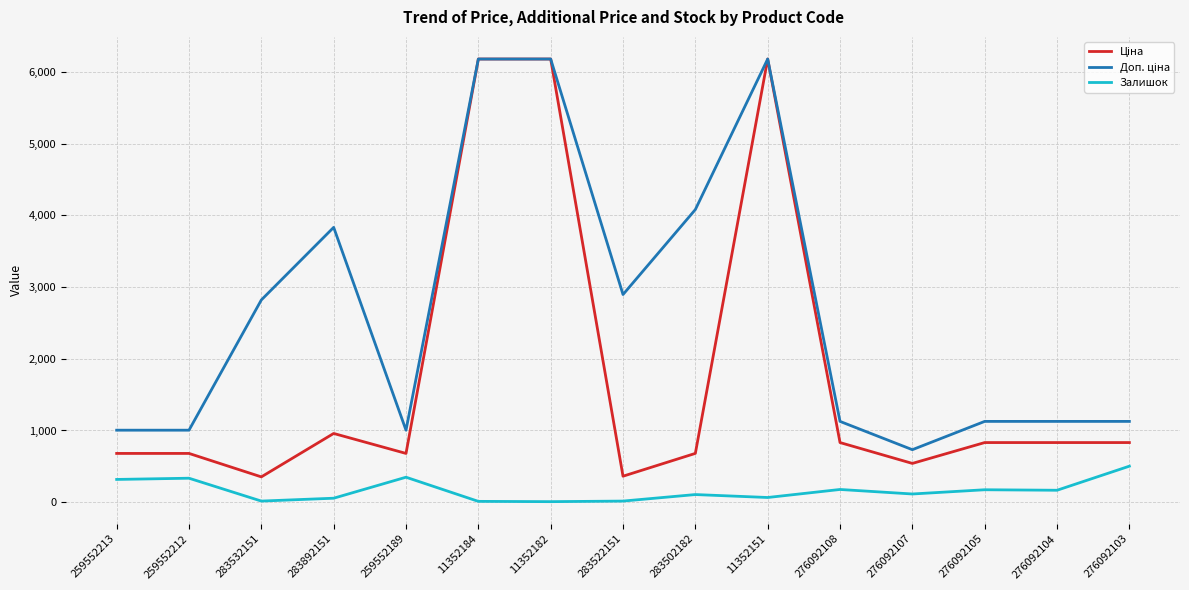

What is the greatest value displayed?

6182.6